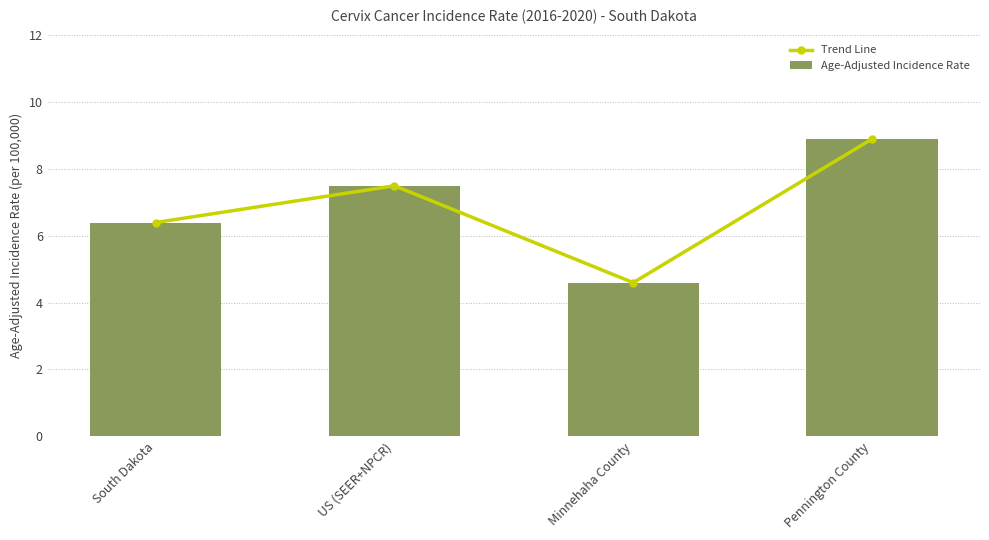

How many groups of bars are there?

4